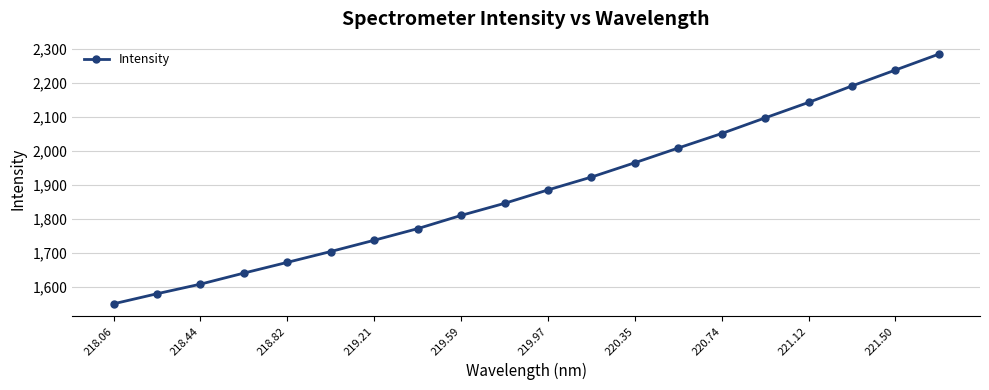

Does the chart have visible grid lines?

Yes